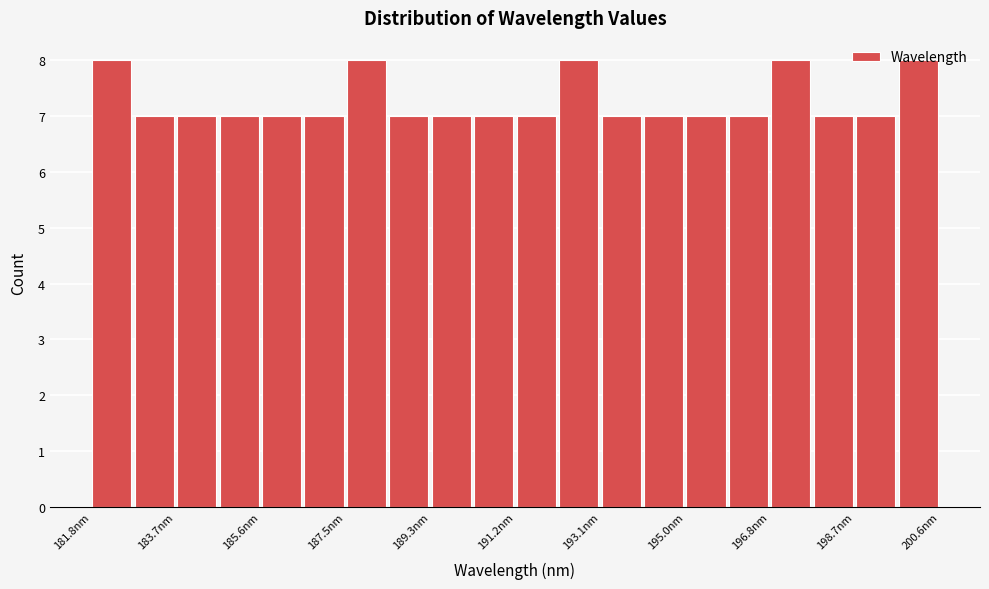

How tall is the bar that spans 193.0 to 194.0 on the x-axis? Neither the bar edges nor the heights are printed on the chart, so give them approximately, as read against the axes.

7